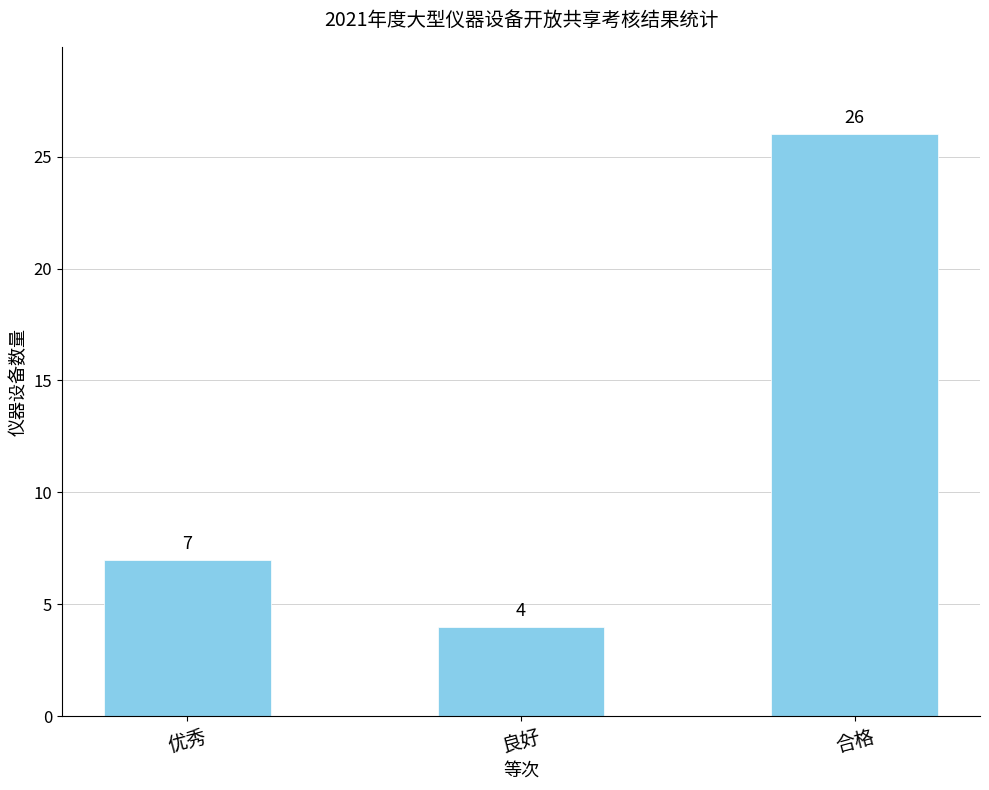

Is it true that the value at 合格 is 35?

False